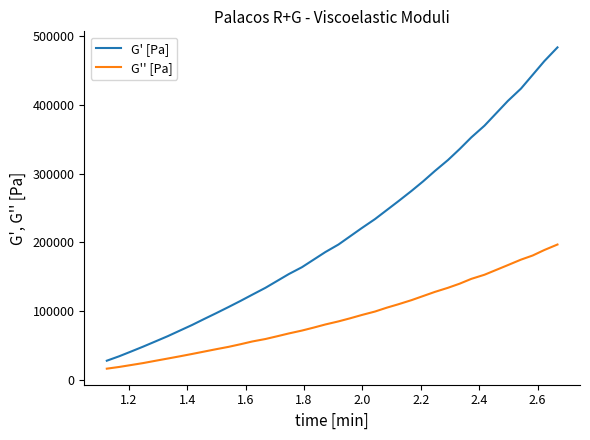

How many lines are shown in the chart?

2